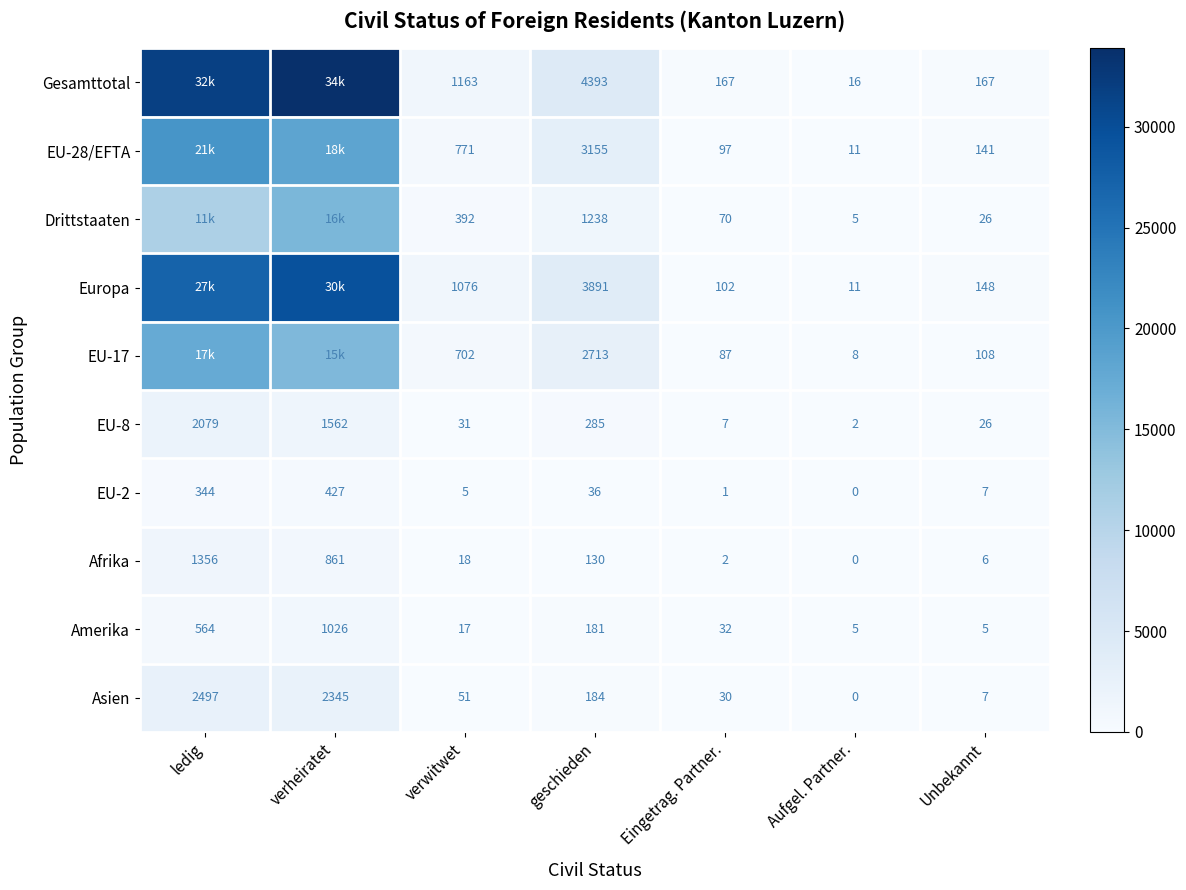

The Amerika series shows 1026 at verheiratet. True or false?

True